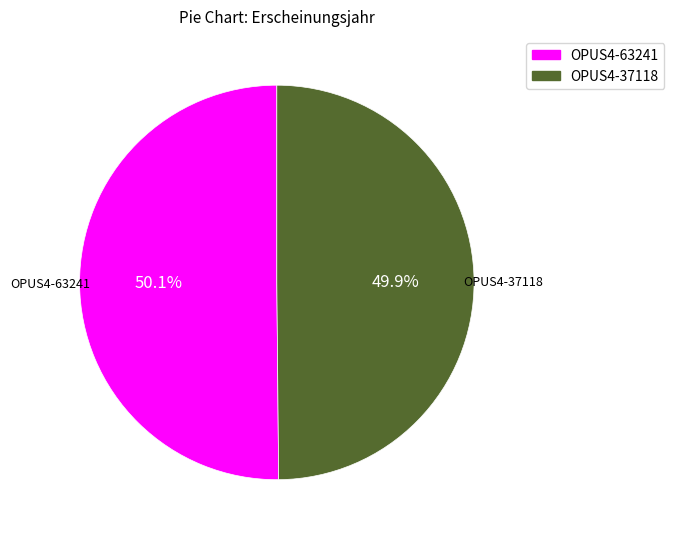

Is there any slice that represents more than half of the pie?

Yes